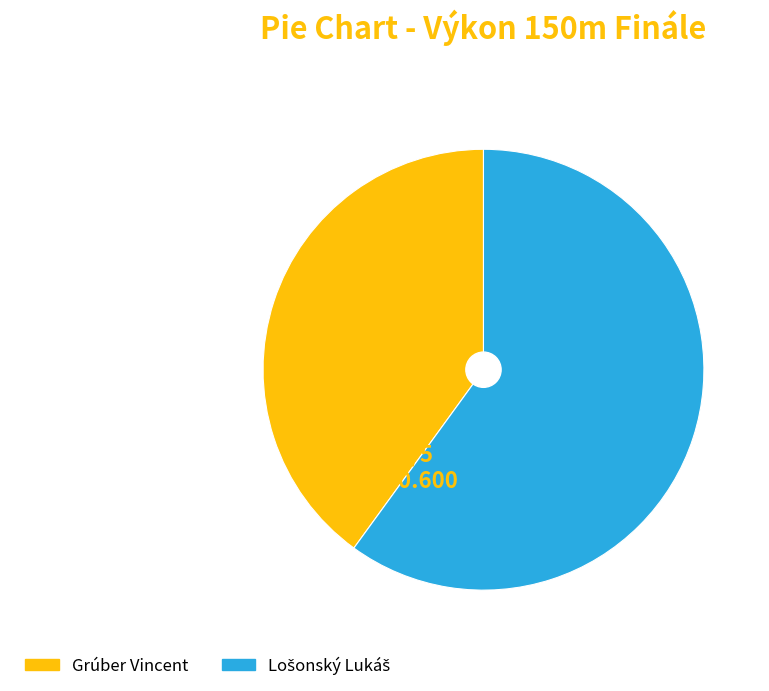

To the nearest percent, what is the difference between the Lošonský Lukáš and Grúber Vincent slice percentages?

20%